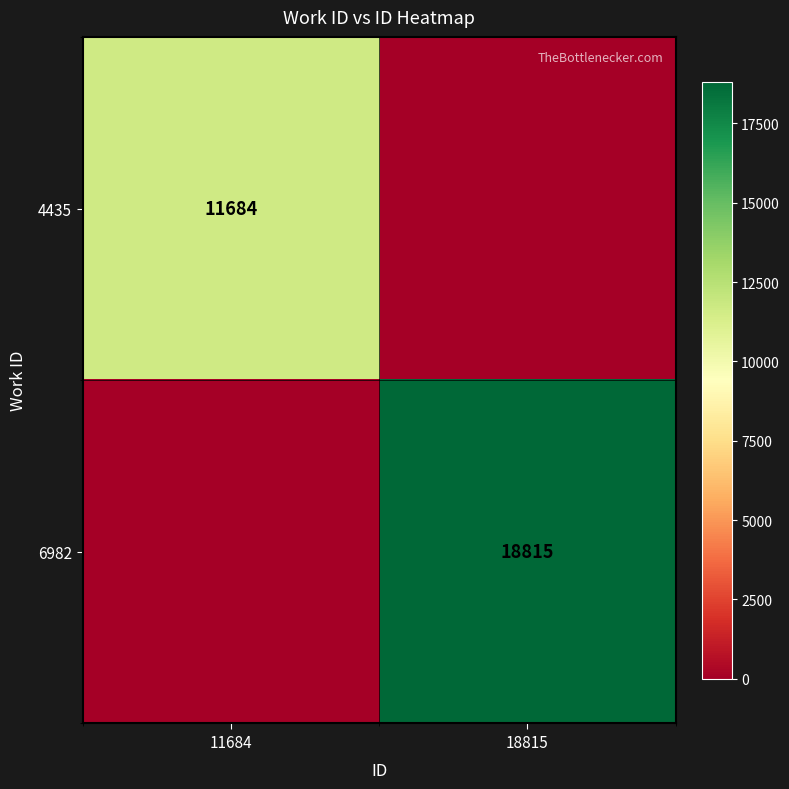

Is it true that 4435 equals 18441 at 11684?

False